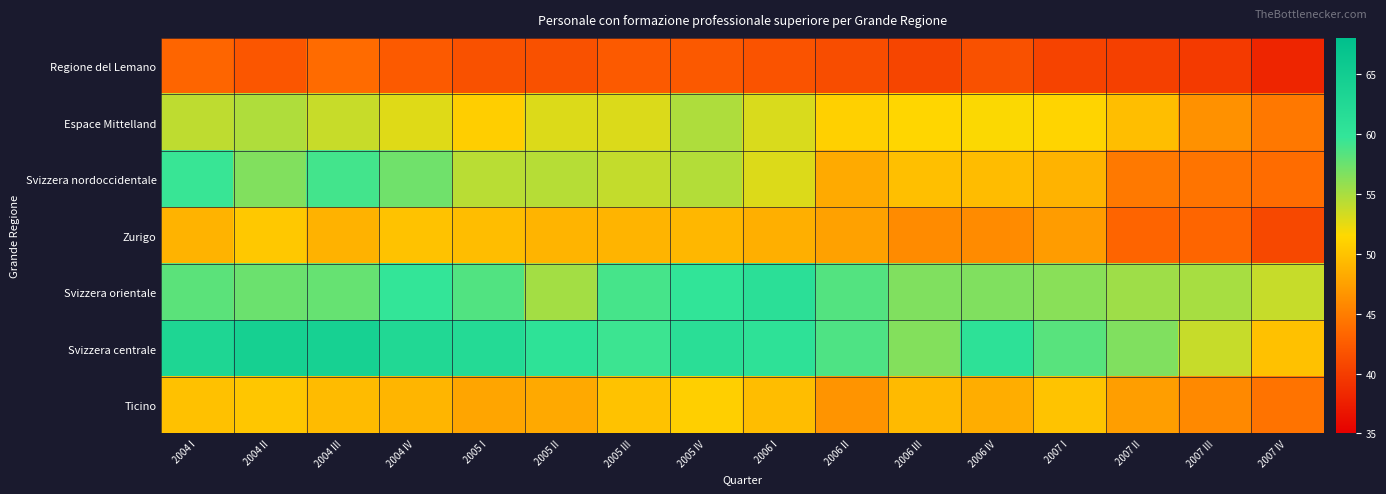

Between 2007 IV and 2005 IV, which is larger?

2005 IV